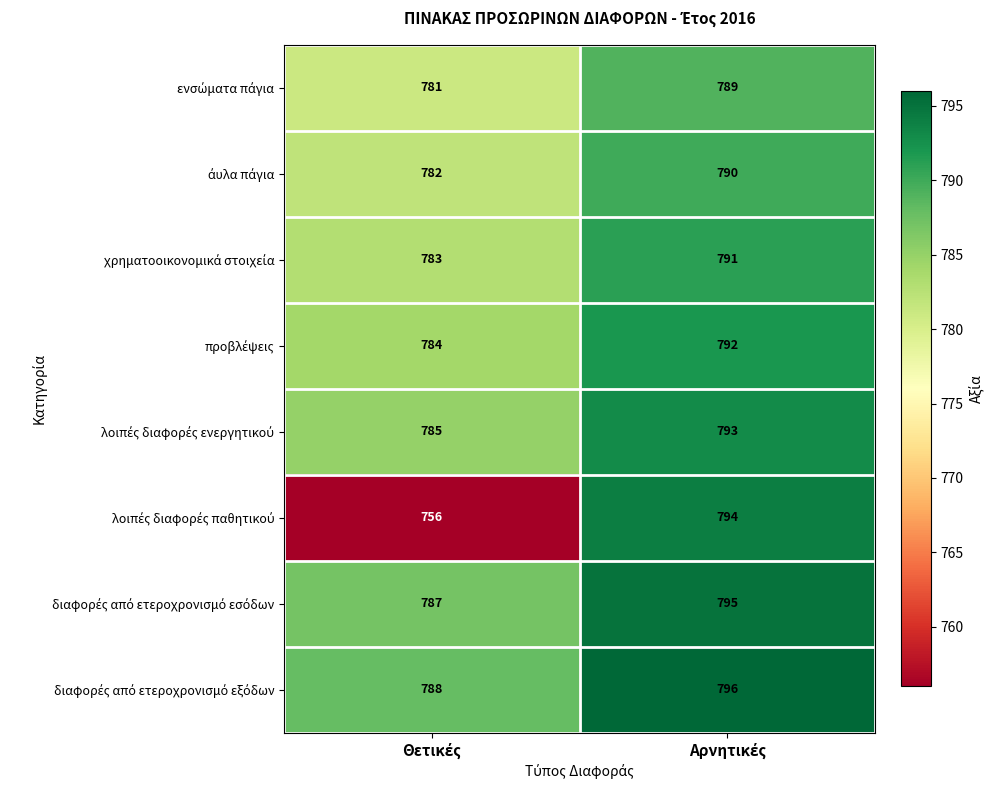

What is the minimum value shown in the chart?

756